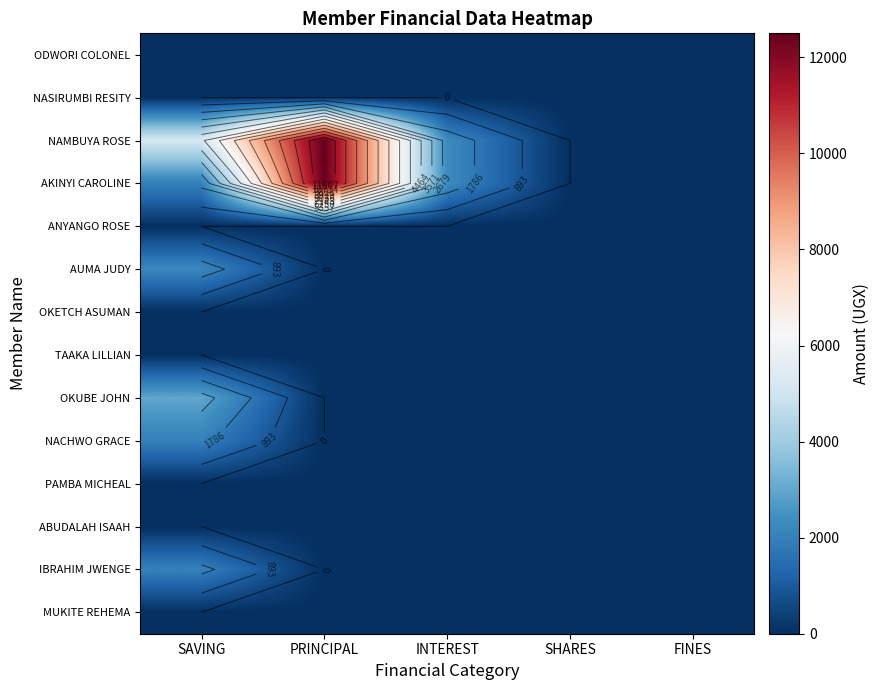

Which label corresponds to the largest value in the chart?

PRINCIPAL